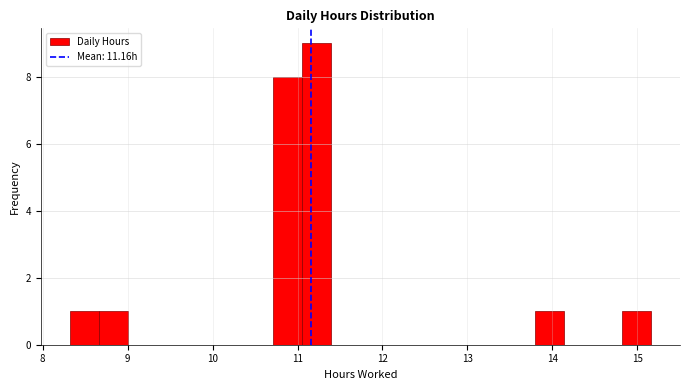

Read against the x-axis, roughly where is the centre of the tallest bar?

11.2